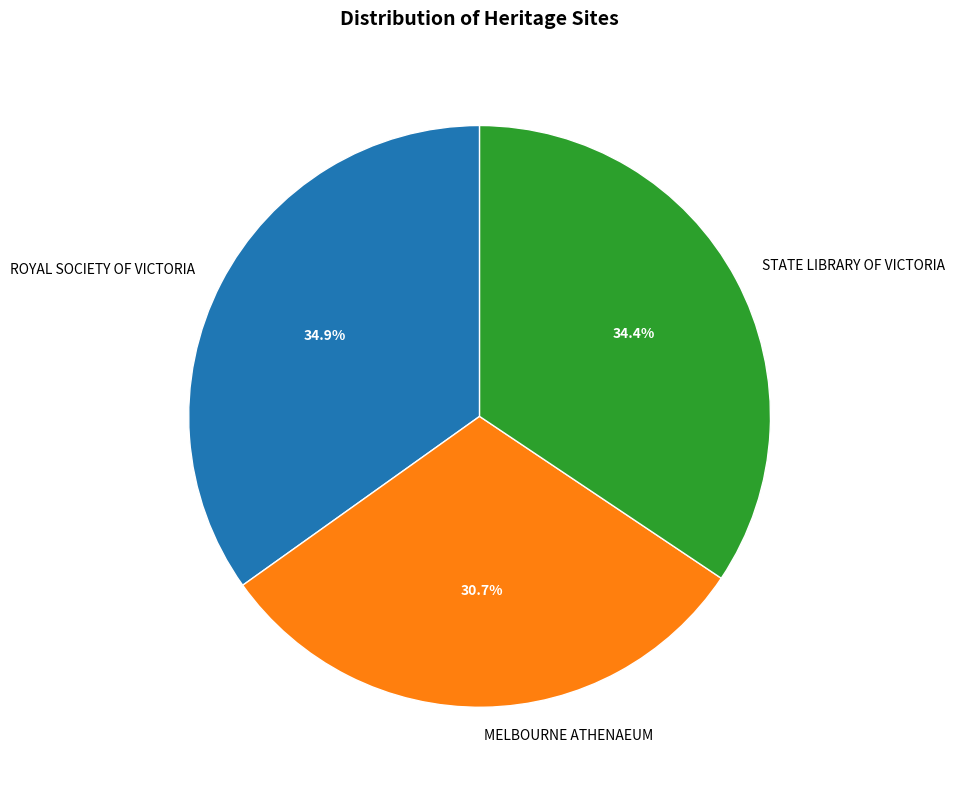

To the nearest percent, what percentage of the pie is ROYAL SOCIETY OF VICTORIA?

35%